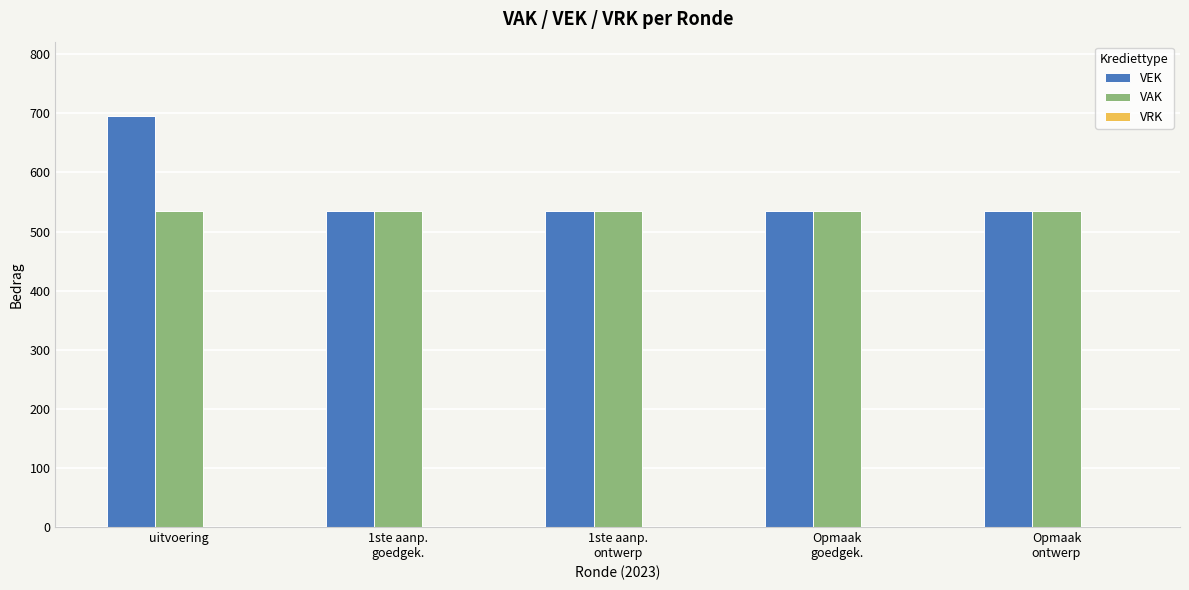

What is the average value of the VEK series?

567